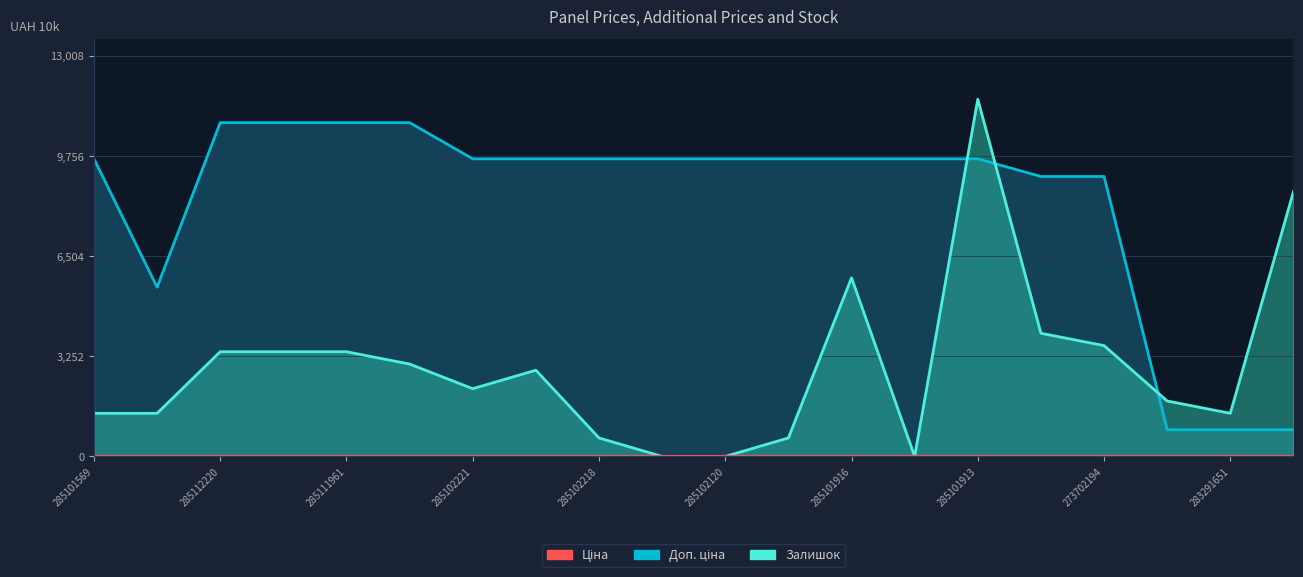

True or false: Залишок has more than 2 interior local peaks.

True